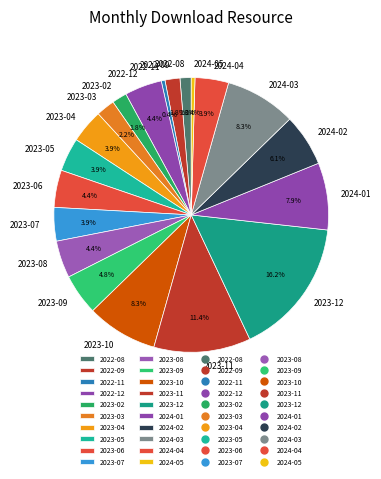

Which has a higher value, 2022-09 or 2024-03?

2024-03